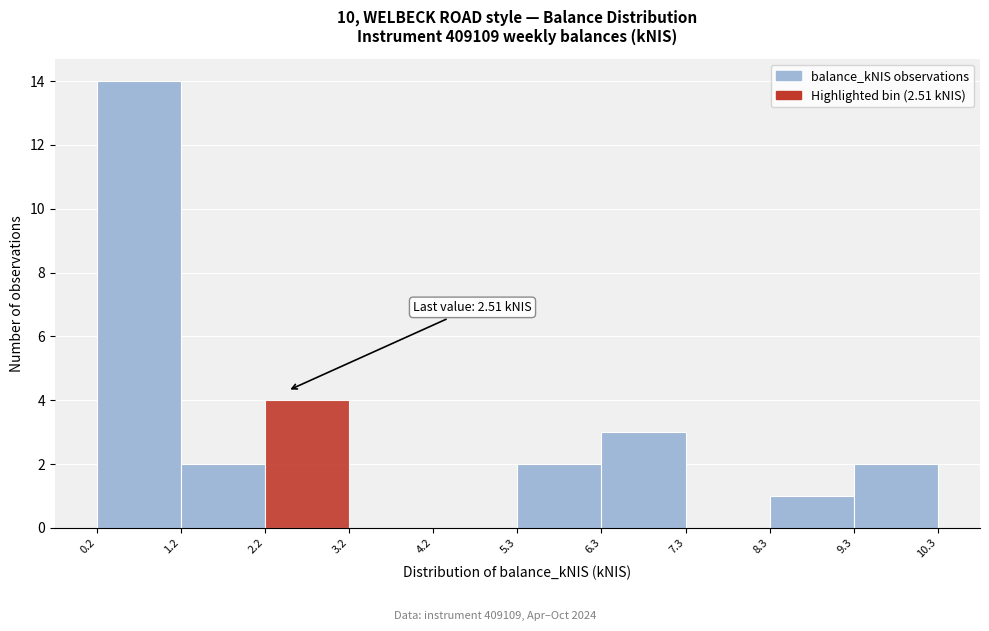

Over which range of the x-axis is the bar tallest?

0.2 to 1.2